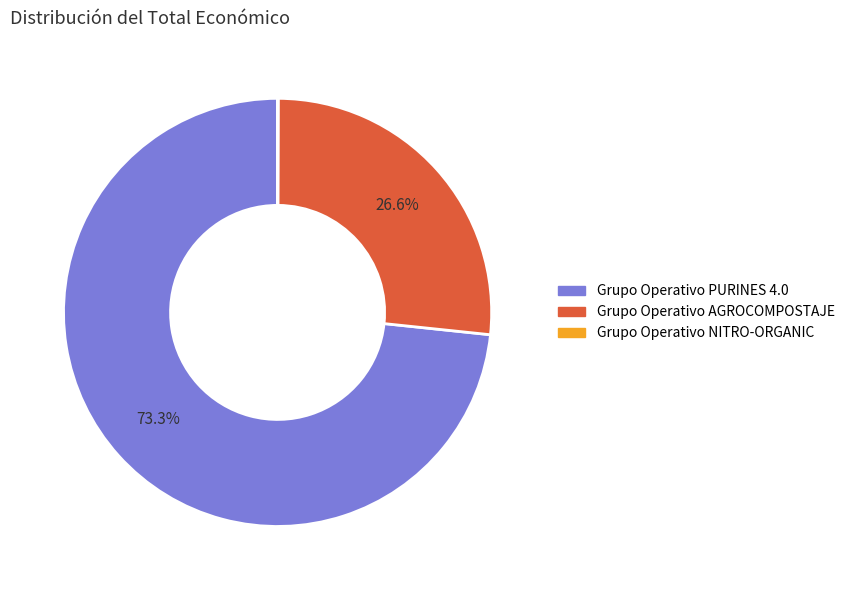

To the nearest percent, what is the difference between the largest and smallest slice percentages?

73%